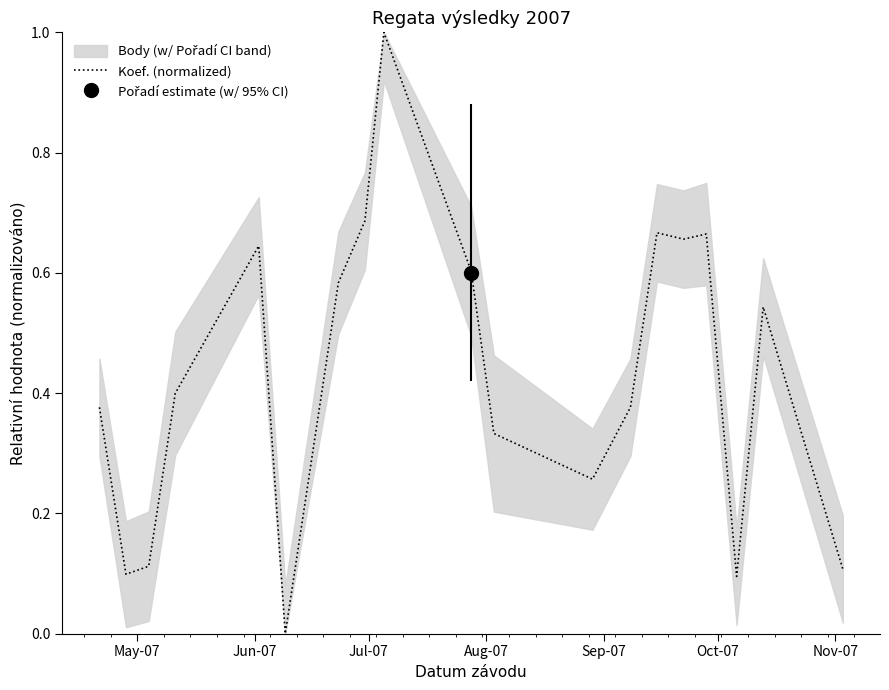

What is the highest value of the Koef. (normalized) series?

1.0